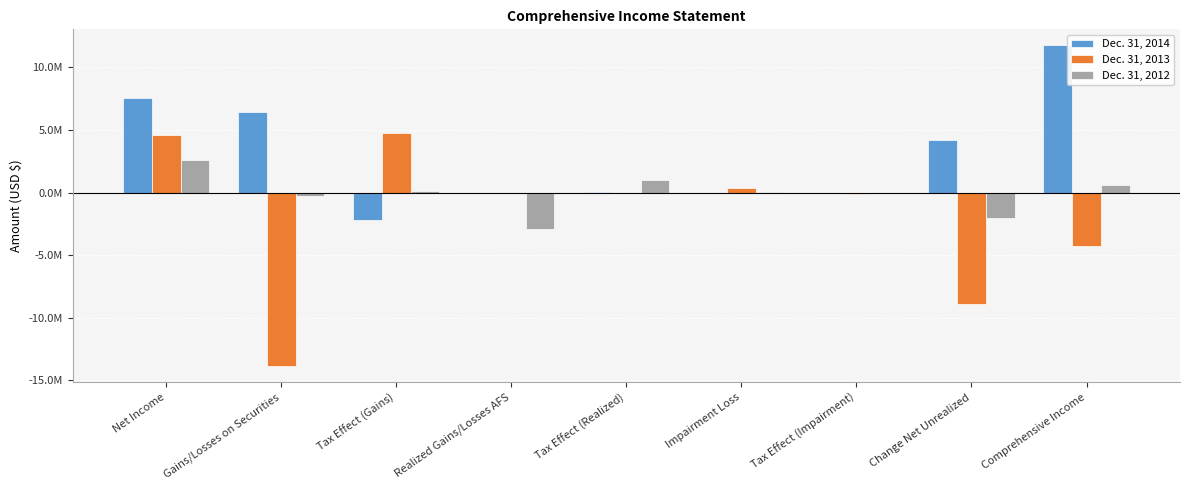

What are all the series names shown in the legend?

Dec. 31, 2014, Dec. 31, 2013, Dec. 31, 2012